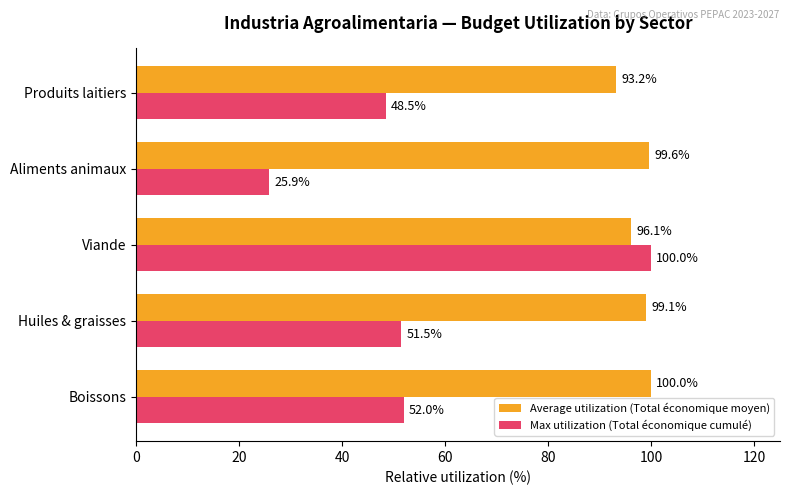

What is the difference between the highest and lowest values at Boissons?

48.0